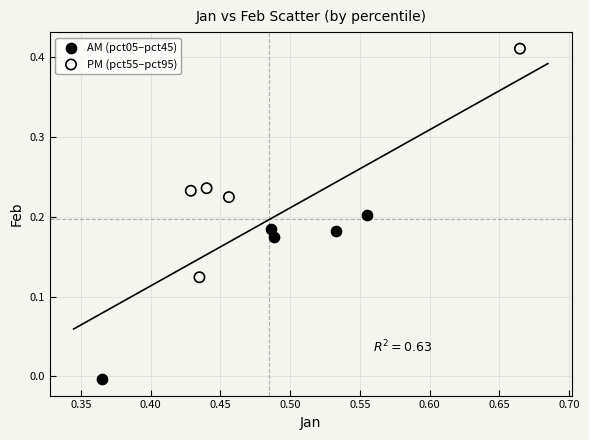

Which series contains the highest Y value?

PM (pct55–pct95)